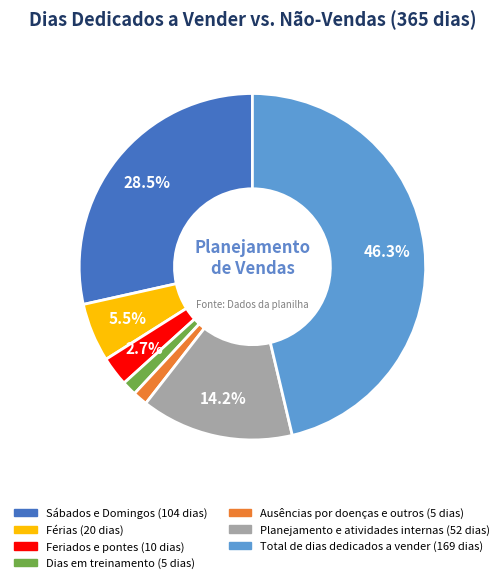

To the nearest percent, what percentage of the pie is Planejamento e atividades internas?

14%